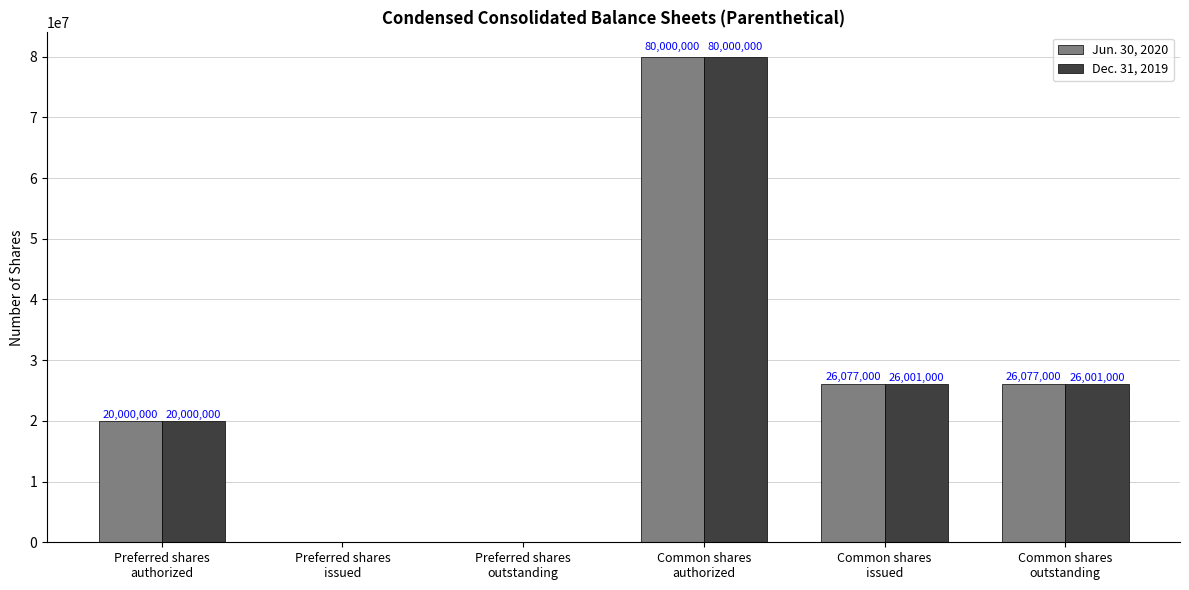

How many groups of bars are there?

6